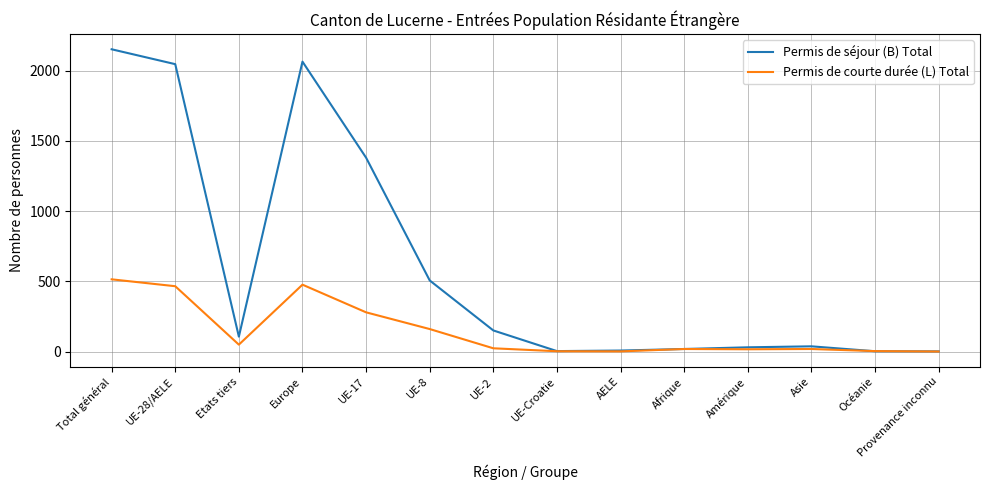

Which series has the largest range (max minus min)?

Permis de séjour (B) Total